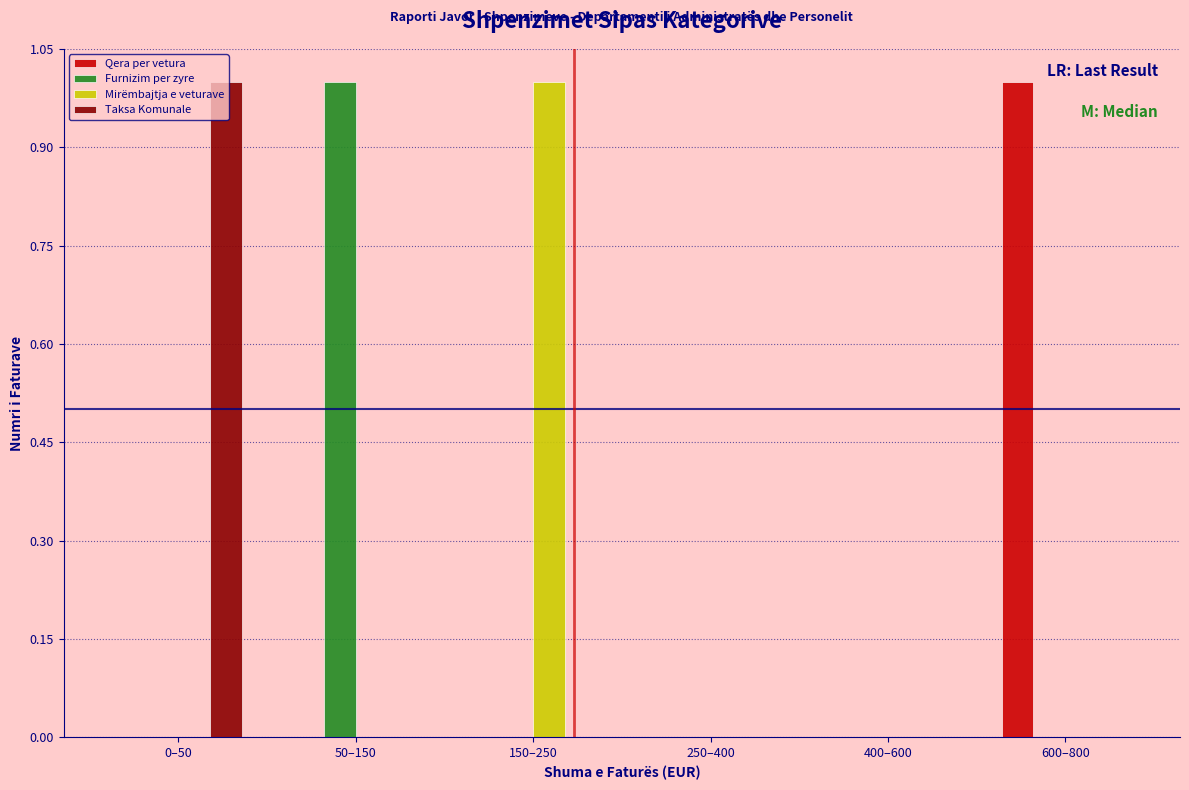

Between 0–50 and 250–400, which series saw the biggest shift?

Taksa Komunale